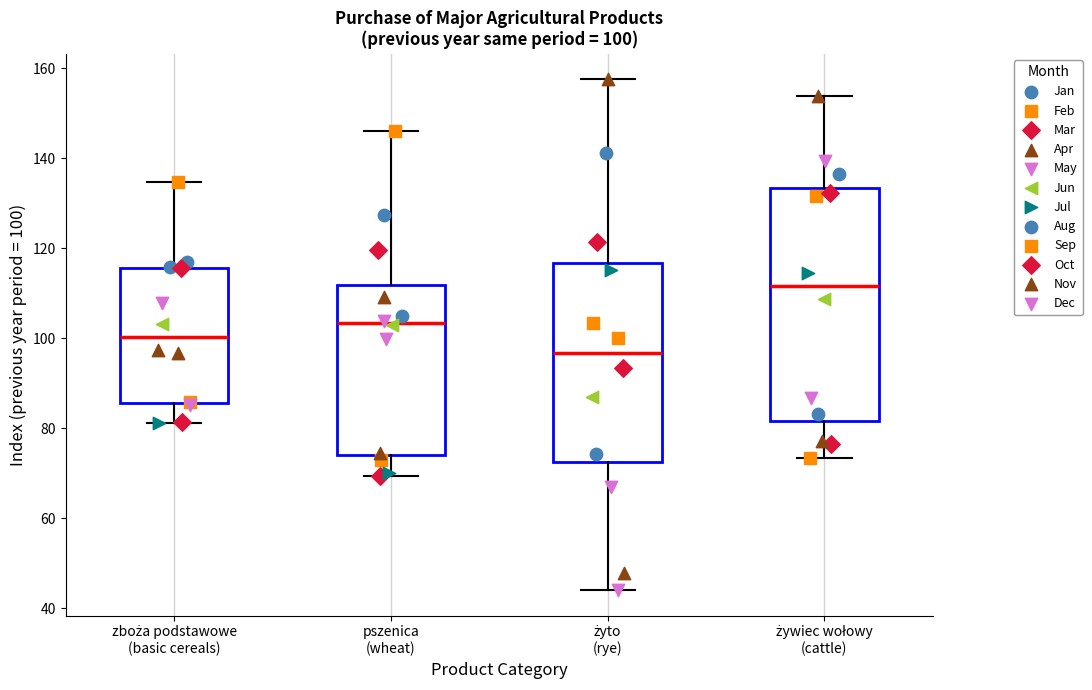

Which box has the highest median line?

żywiec wołowy (cattle)